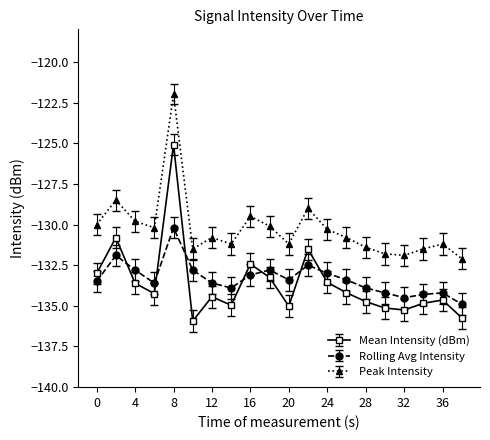

Which series has the largest total across all categories?

Peak Intensity